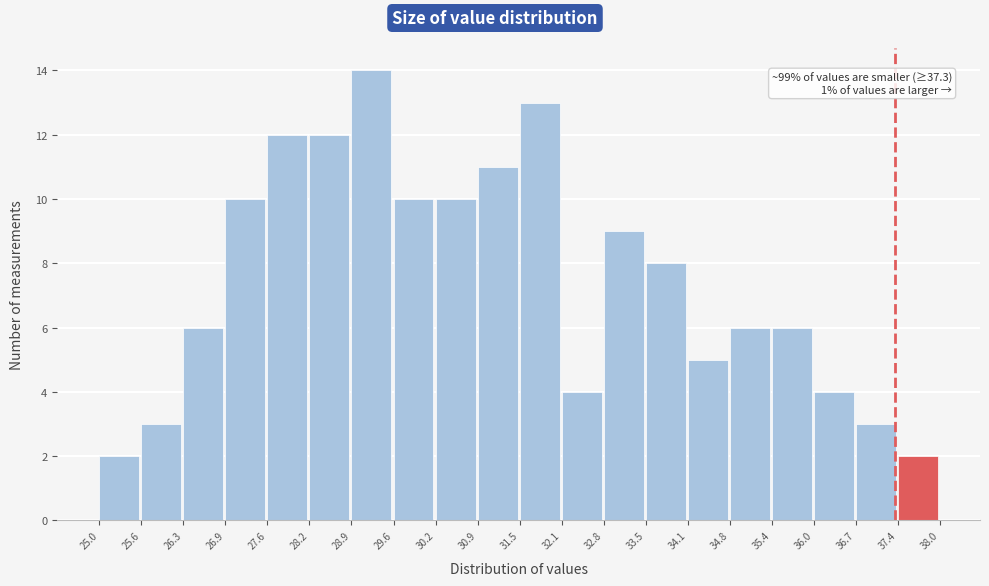

Which range on the x-axis has the tallest bar?

28.9 to 29.6